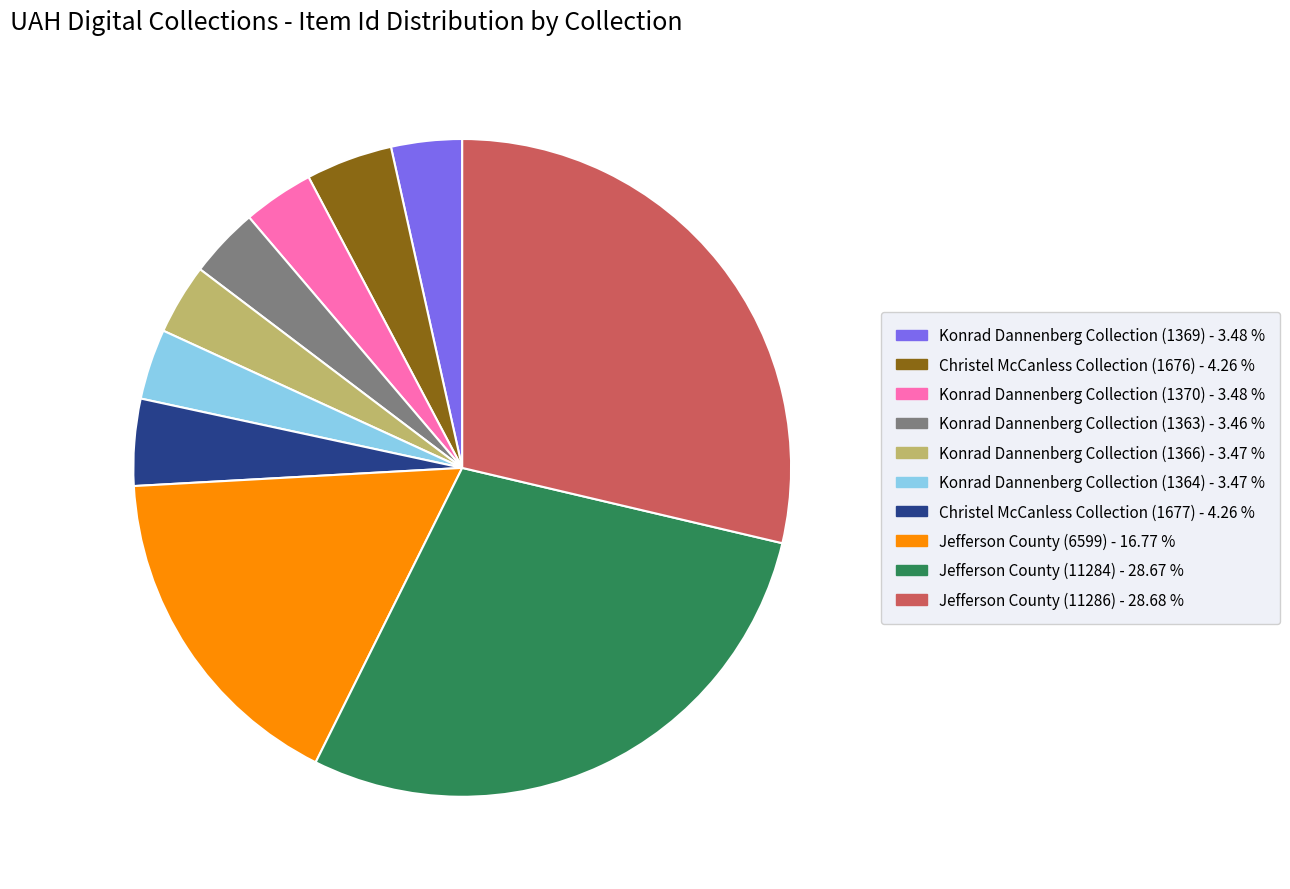

What is the ratio of the value at Christel McCanless Collection (1676) to the value at Konrad Dannenberg Collection (1364)?

1.2